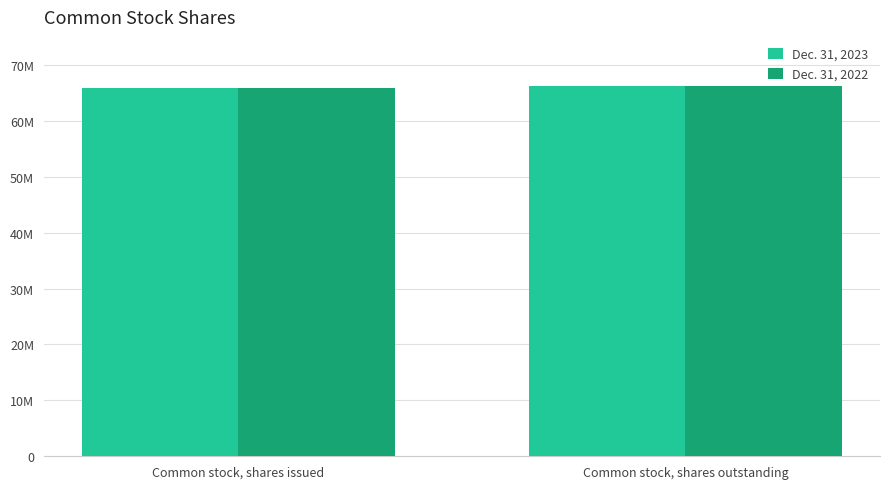

What is the label of the 2nd bar from the right?

Common stock, shares issued